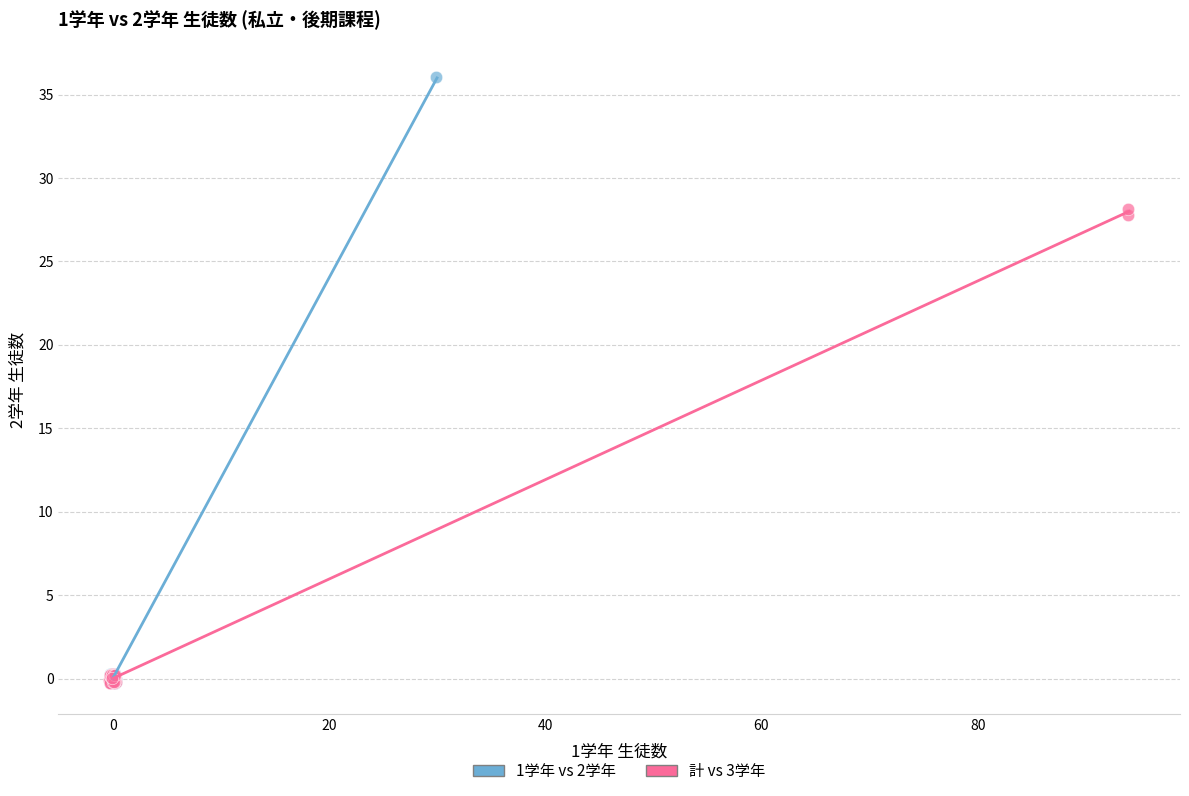

What are all the series names shown in the legend?

1学年 vs 2学年, 計 vs 3学年